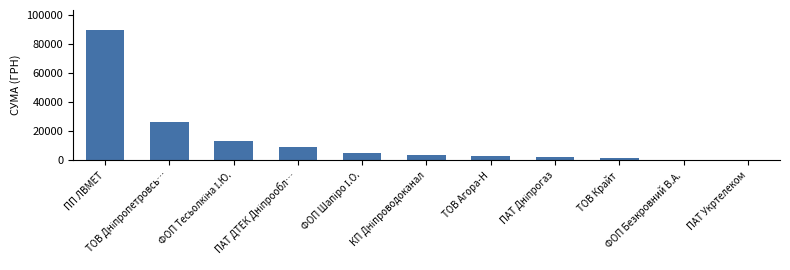

What is the average value?

14156.0